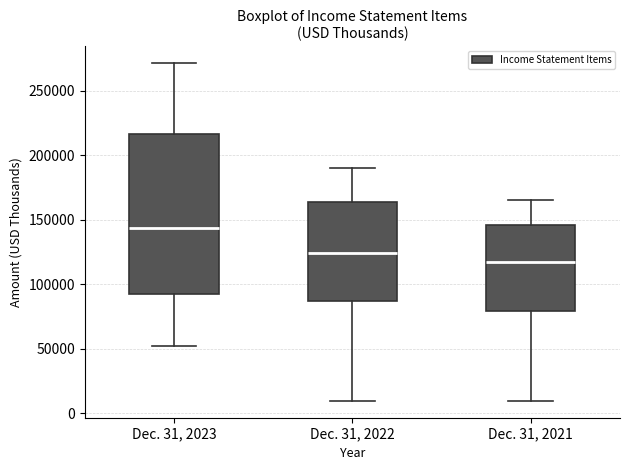

Reading left to right, read every box against the y-axis: the position of its median line, the range the box covers, and the ends of its whiskers. The values are not printed on the chart, so give them approximately, as read against the axis.

Dec. 31, 2023: median 145000, box 90000 to 215000, whiskers 50000 to 270000
Dec. 31, 2022: median 125000, box 85000 to 165000, whiskers 10000 to 190000
Dec. 31, 2021: median 115000, box 80000 to 145000, whiskers 10000 to 165000